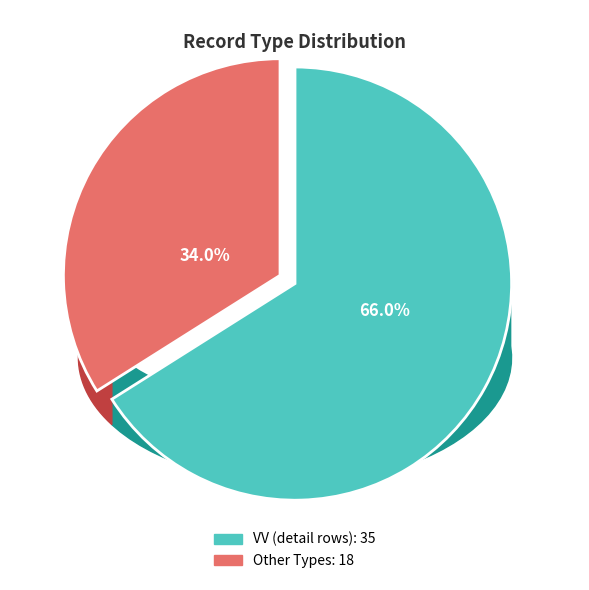

Does any single category account for the majority?

Yes